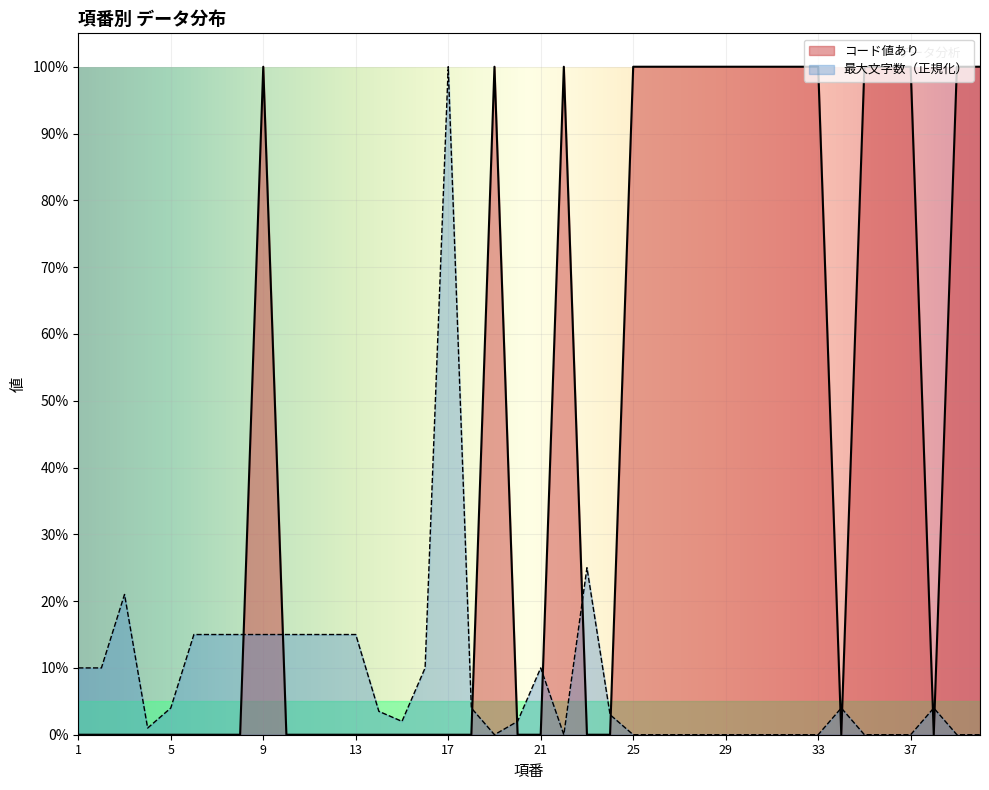

What is the value of the コード値あり point at the 19th from the left?

1.0